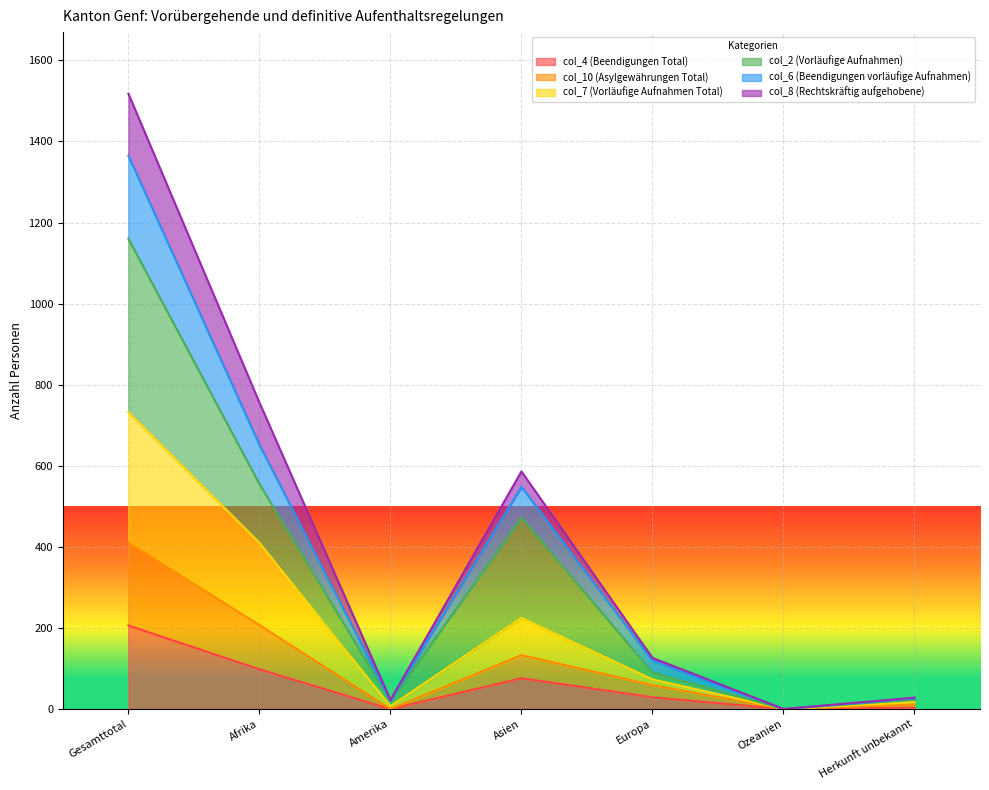

What is the label of the 6th point from the right?

Afrika